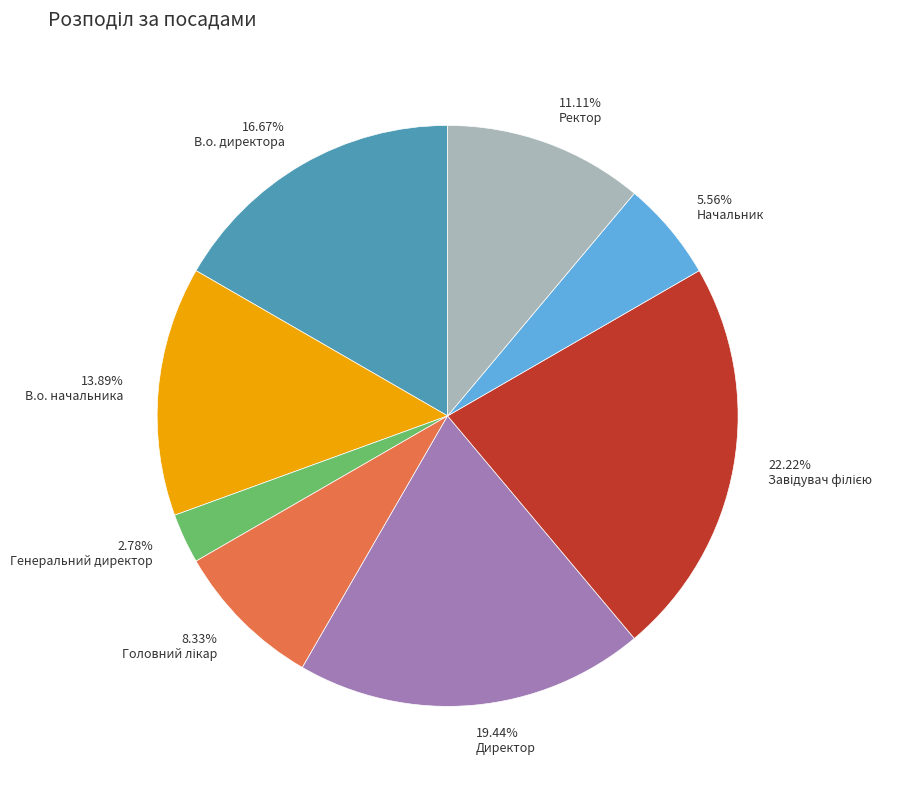

Which slice is the smallest?

Генеральний директор